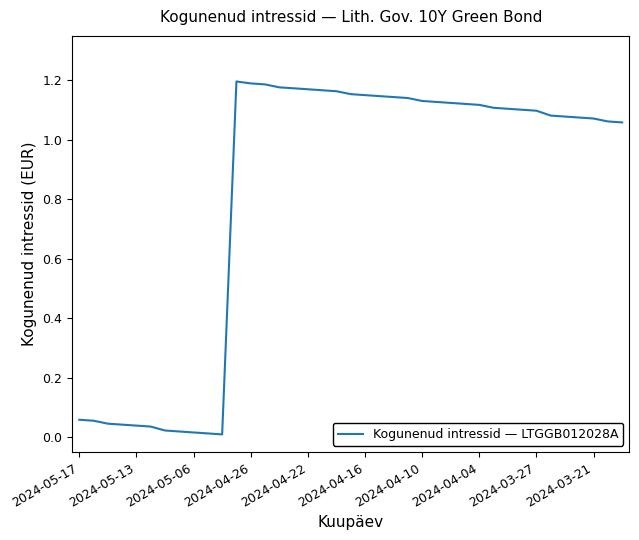

True or false: the data shows 2.0 at 2024-04-16.

False